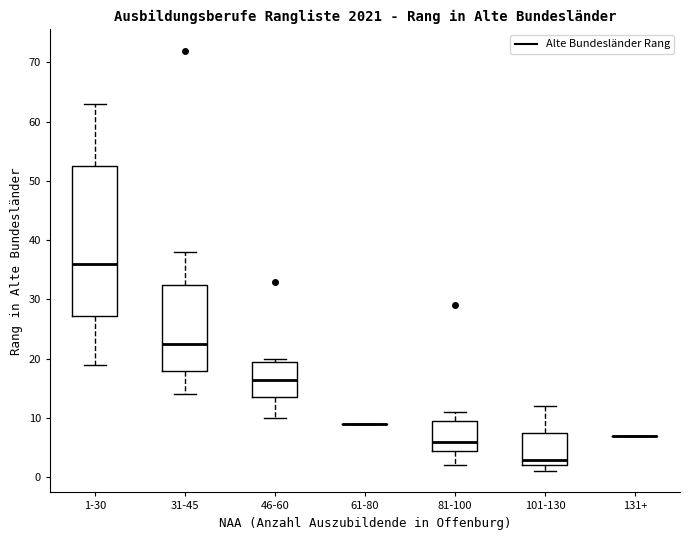

Reading left to right, read every box against the y-axis: the position of its median line, the range the box covers, and the ends of its whiskers. The values are not printed on the chart, so give them approximately, as read against the axis.

1-30: median 36, box 27 to 53, whiskers 19 to 63
31-45: median 23, box 18 to 33, whiskers 14 to 38
46-60: median 17, box 14 to 20, whiskers 10 to 20 (just above the box's upper edge)
61-80: box collapsed to a line at 9, whiskers 9 to 9
81-100: median 6, box 5 to 10, whiskers 2 to 11
101-130: median 3, box 2 to 8, whiskers 1 to 12
131+: box collapsed to a line at 7, whiskers 7 to 7